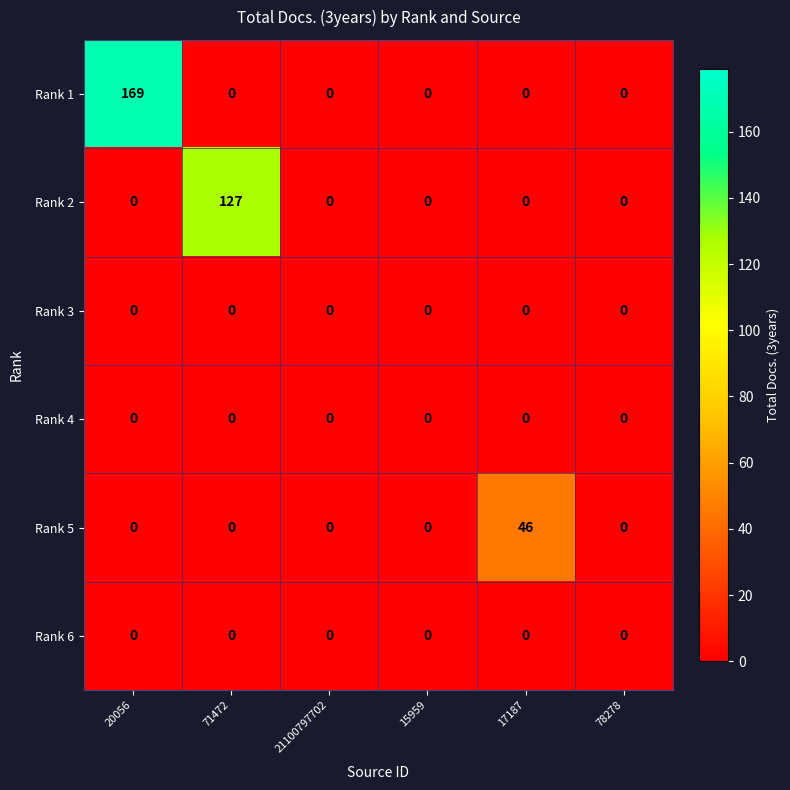

At which category is the sum across all series the highest?

20056